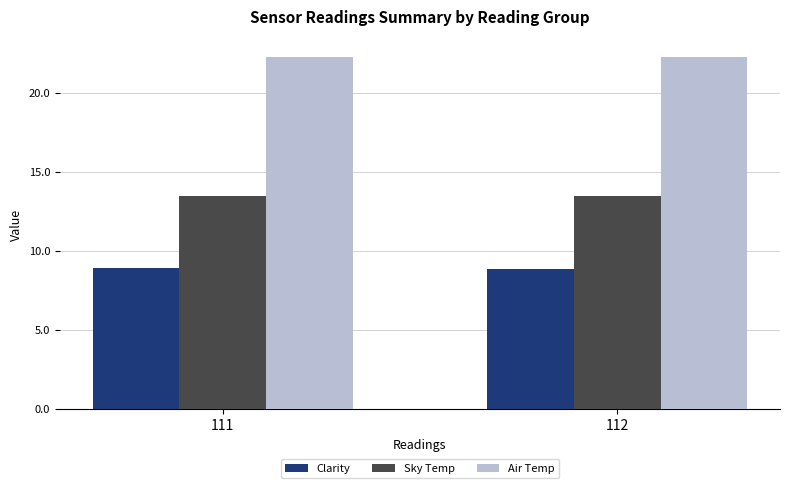

What is the sum of the Air Temp values at 111 and 112?

44.5